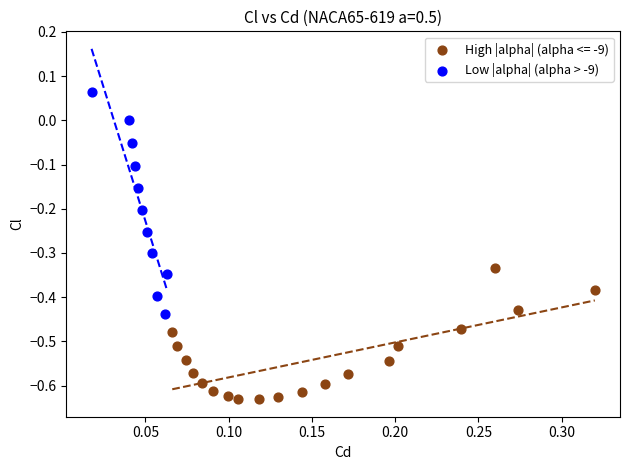

Which series contains the lowest Y value?

High |alpha| (alpha <= -9)